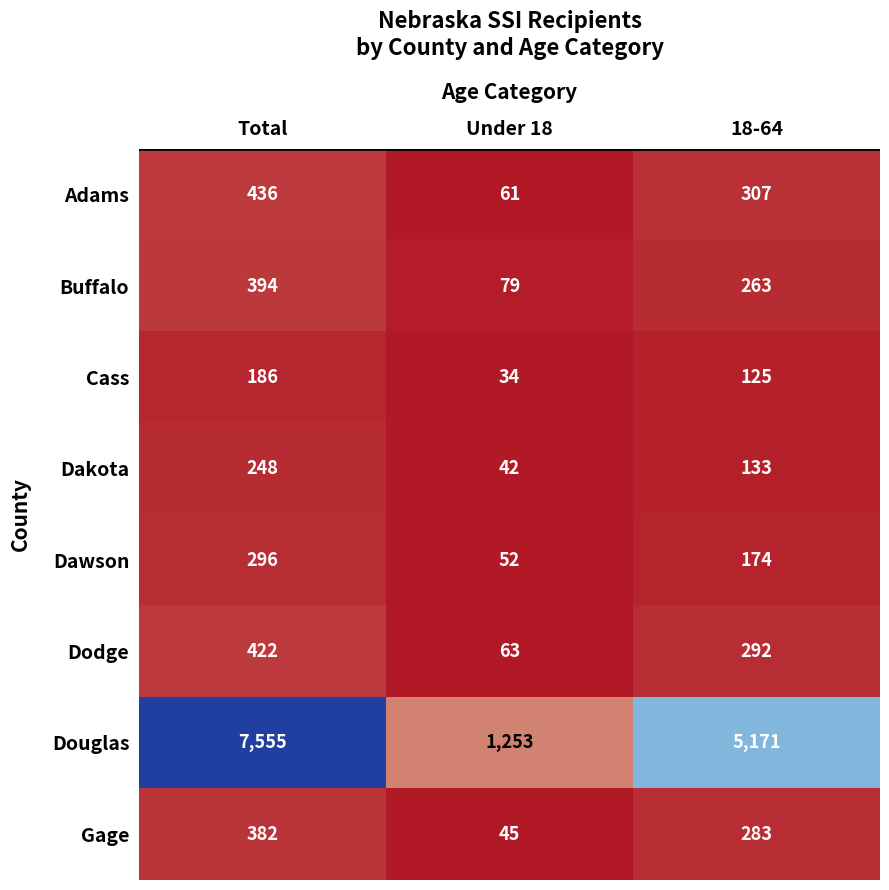

What is the sum of the Buffalo values at 18-64 and Total?

657